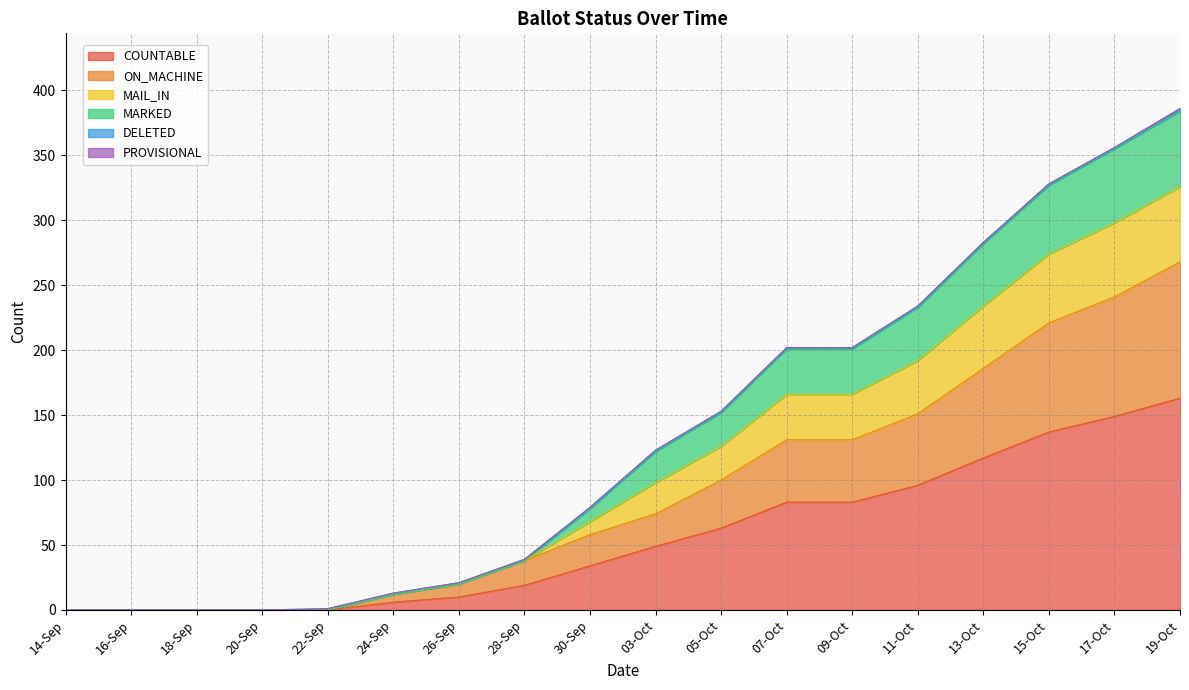

How many values in ON_MACHINE are above zero?

13